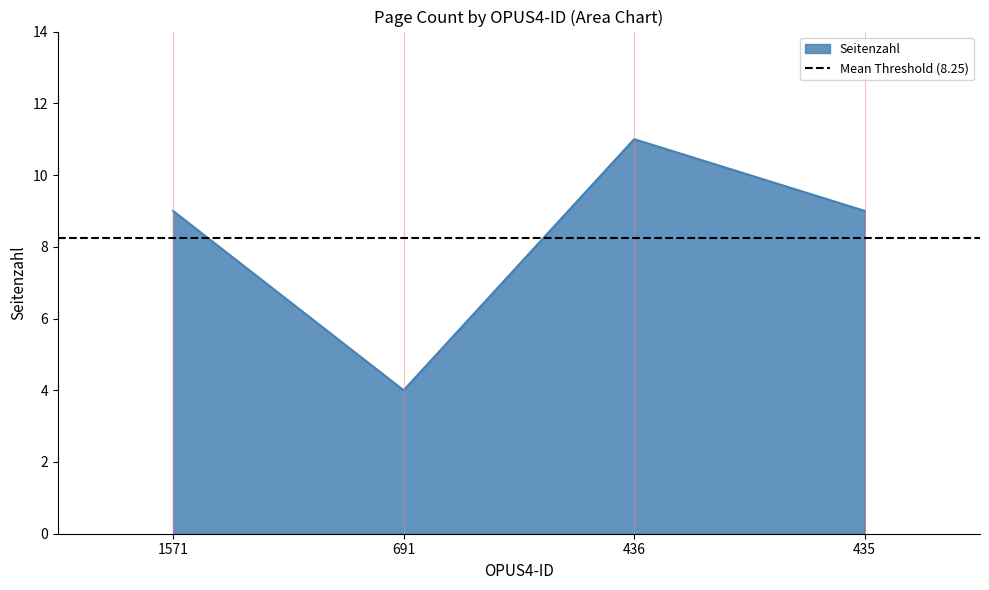

List the labels in order of value, largest first.

436, 1571, 435, 691